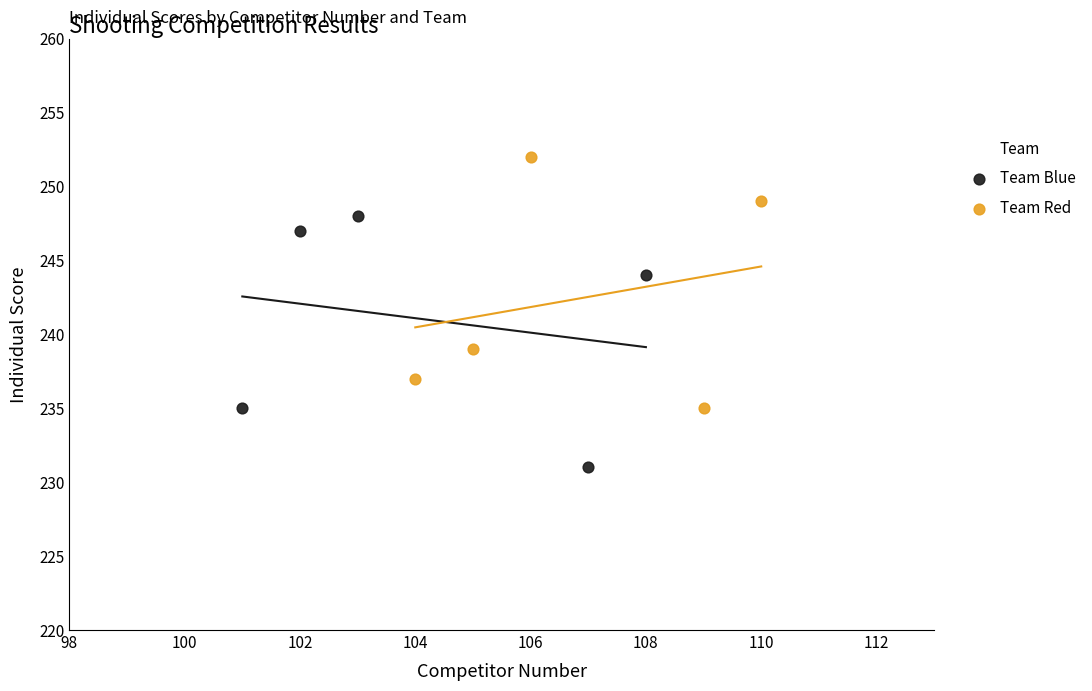

Which series contains the lowest Y value?

Team Blue